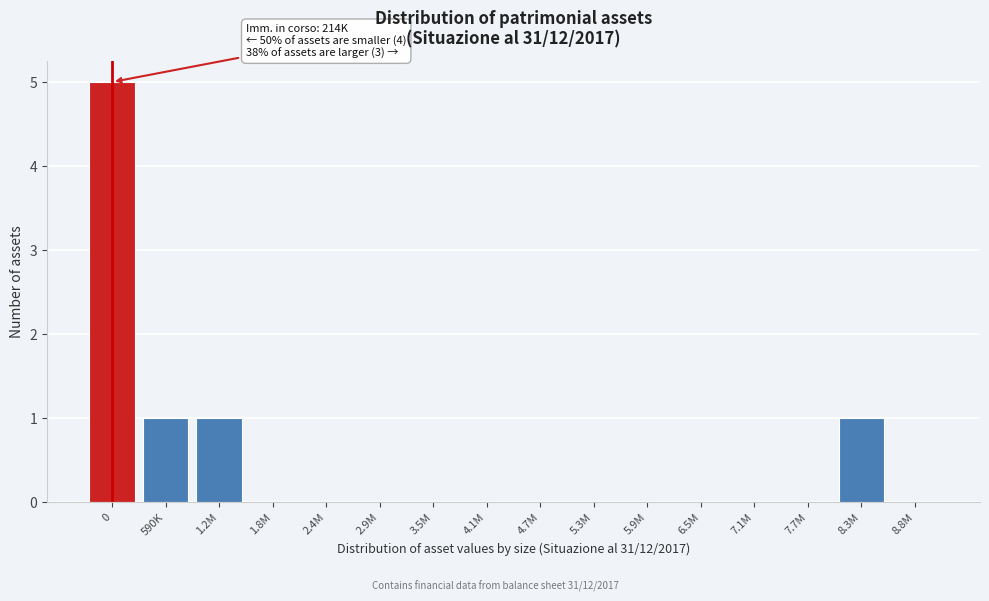

Reading right to left, list all the values displayed in this chart.

8.8M=0	8.3M=1	7.7M=0	7.1M=0	6.5M=0	5.9M=0	5.3M=0	4.7M=0	4.1M=0	3.5M=0	2.9M=0	2.4M=0	1.8M=0	1.2M=1	590K=1	0=5